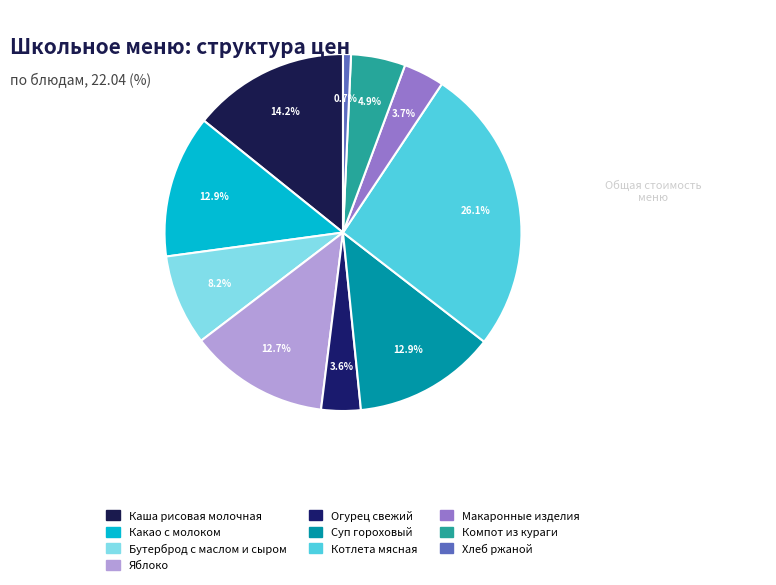

How many slices are in this pie chart?

10